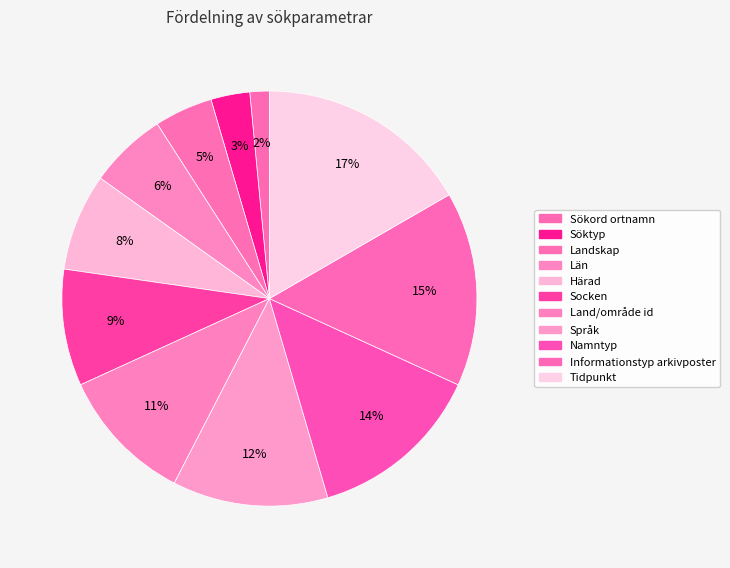

Is it true that Landskap is 5% of the pie?

True